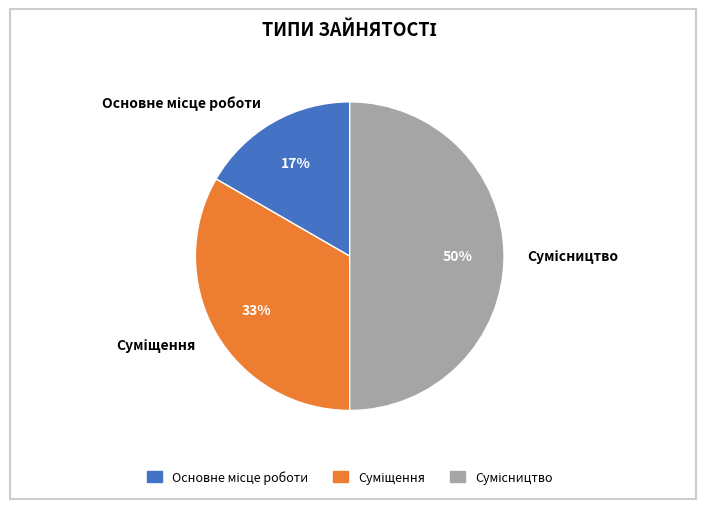

To the nearest percent, what is the average slice percentage?

33%